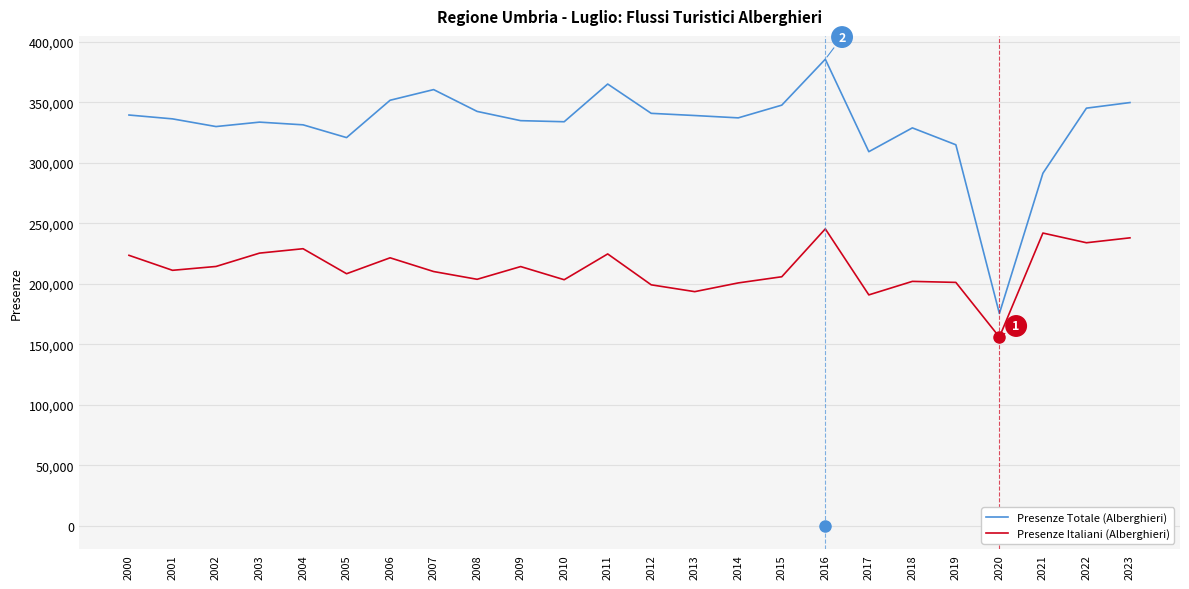

What is the difference between the highest and lowest values at 2003?

108214